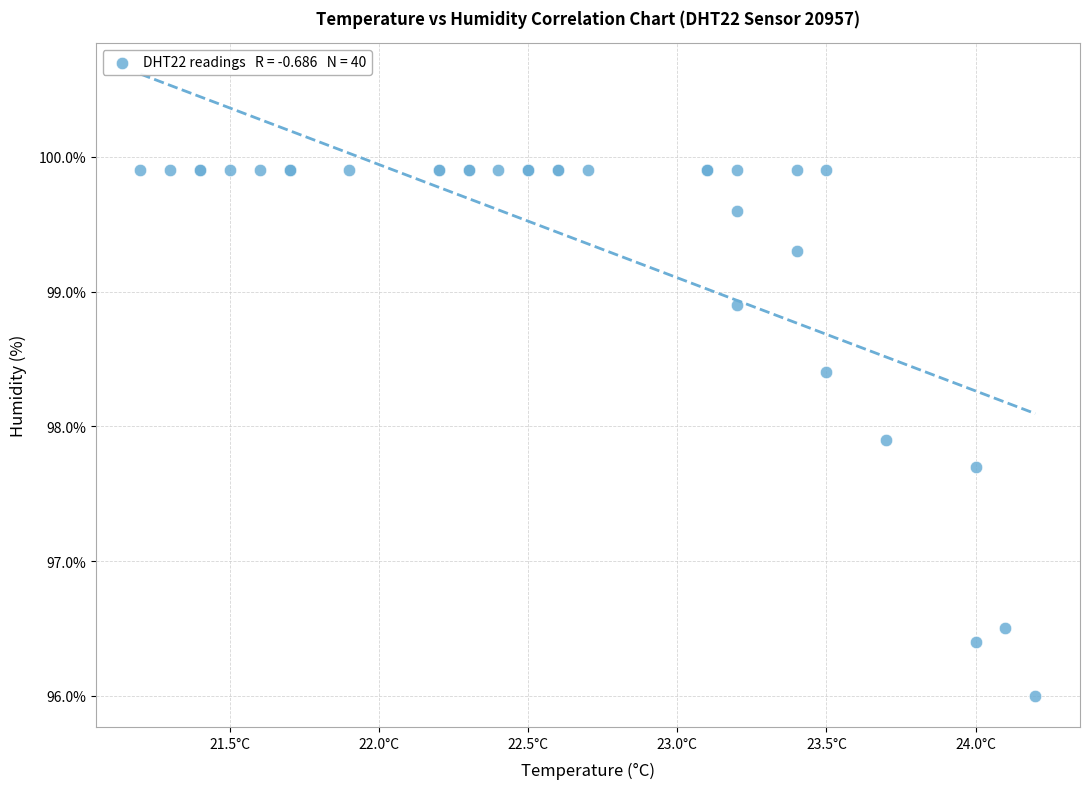

What Y value in the scatter plot is closest to 97?

96.5